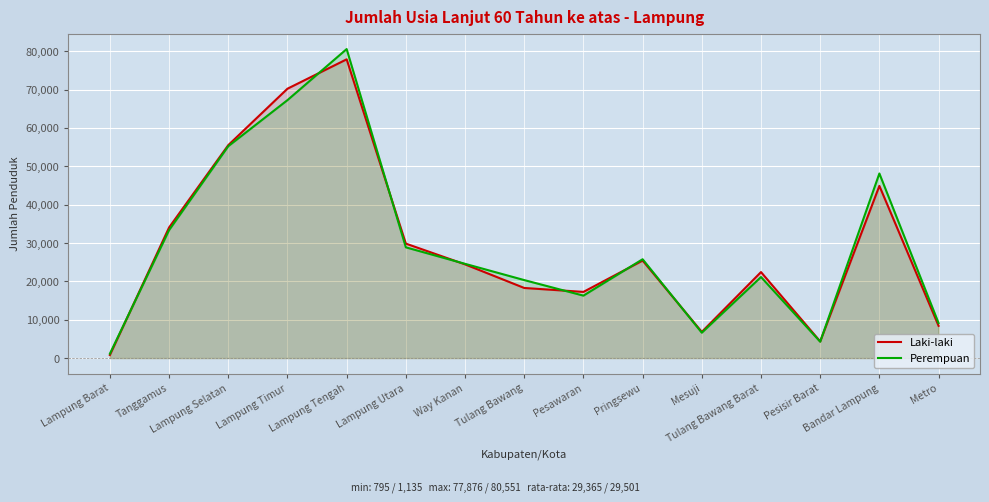

Rank the series by their average value, from lowest to highest.

Laki-laki, Perempuan